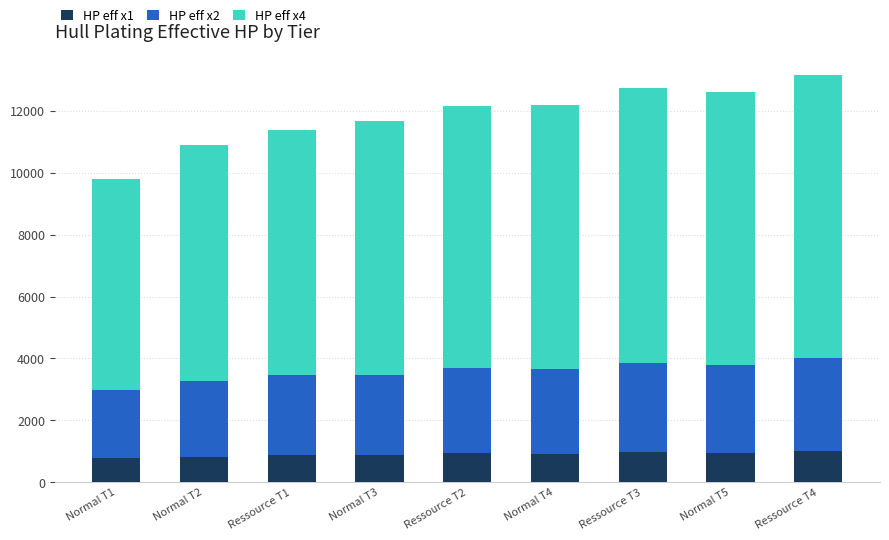

What is the lowest value of the HP eff x1 series?

763.6